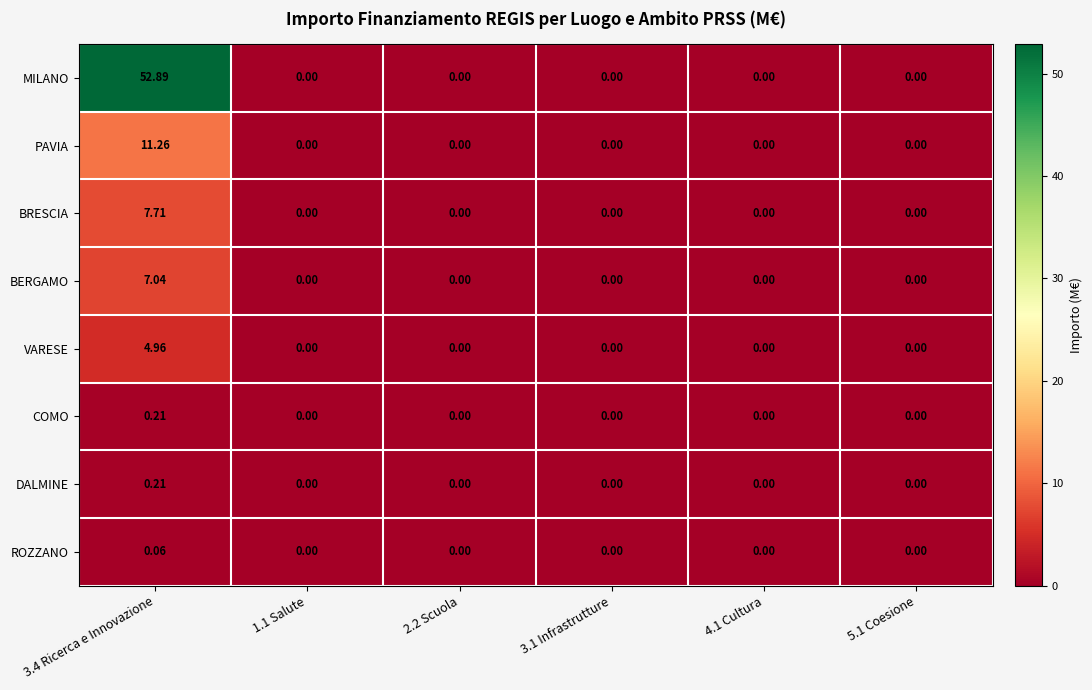

Which series has the largest total across all categories?

MILANO